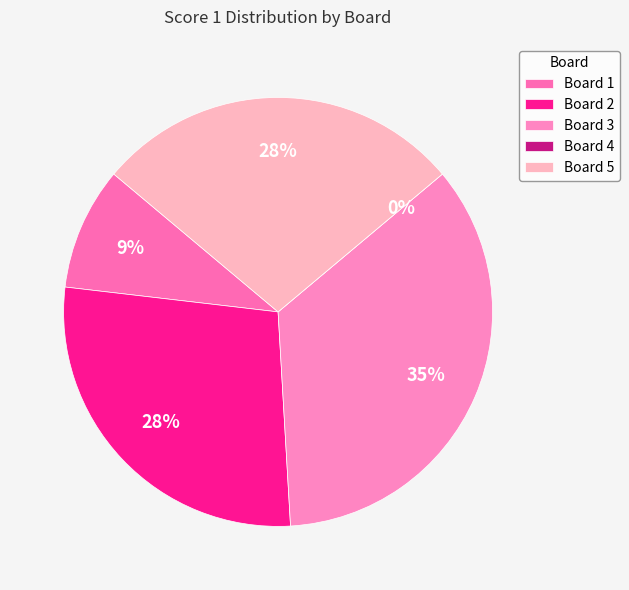

True or false: Board 2 accounts for 28% of the total.

True